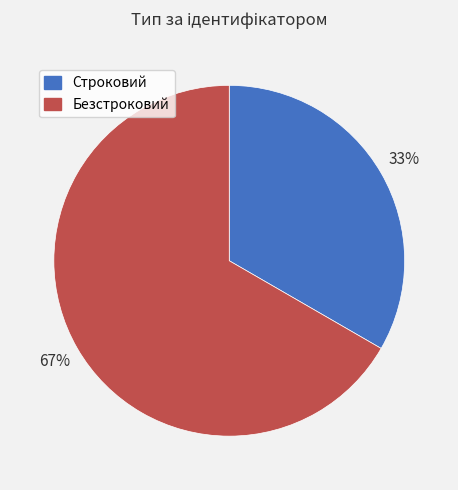

How many slices are in this pie chart?

2